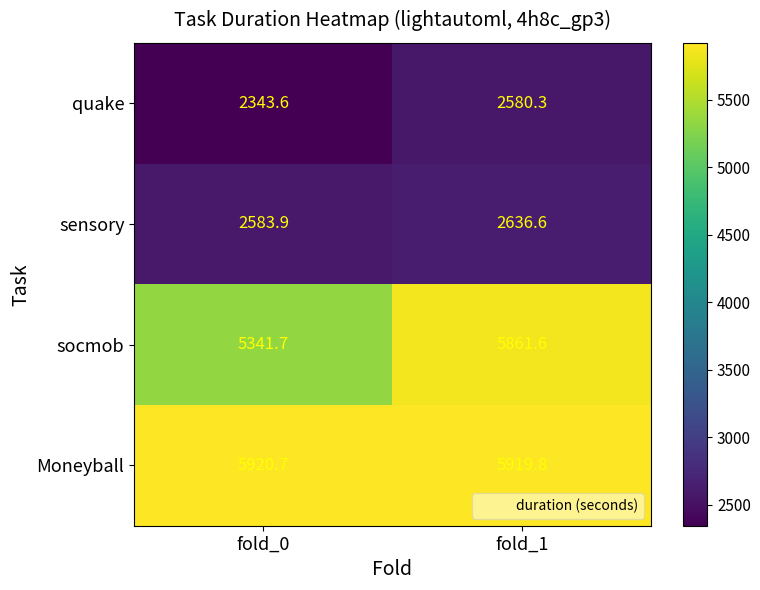

Rank the series by their maximum value, from highest to lowest.

Moneyball, socmob, sensory, quake